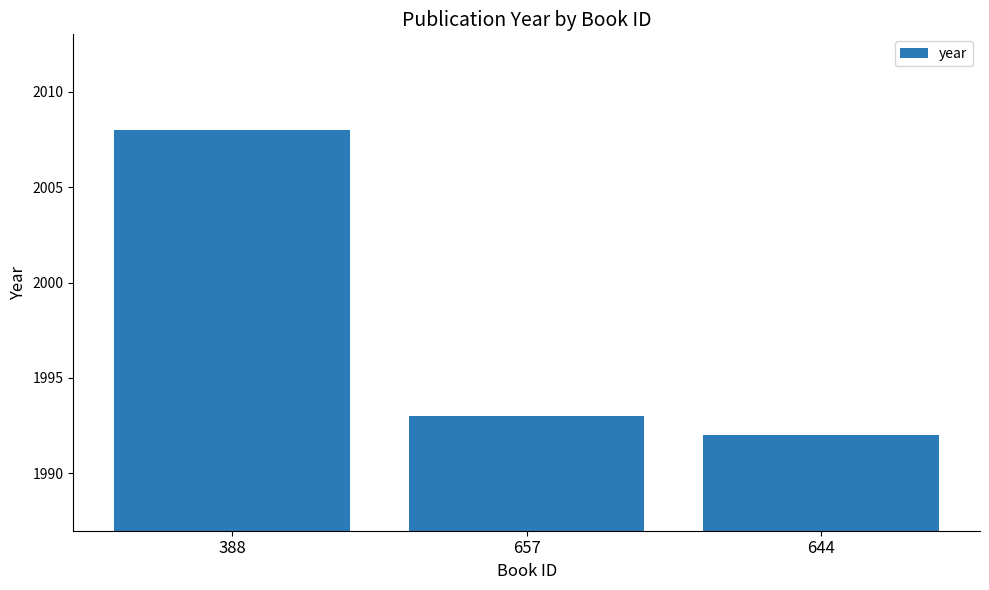

What is the ratio of the value at 644 to the value at 388?

1.0